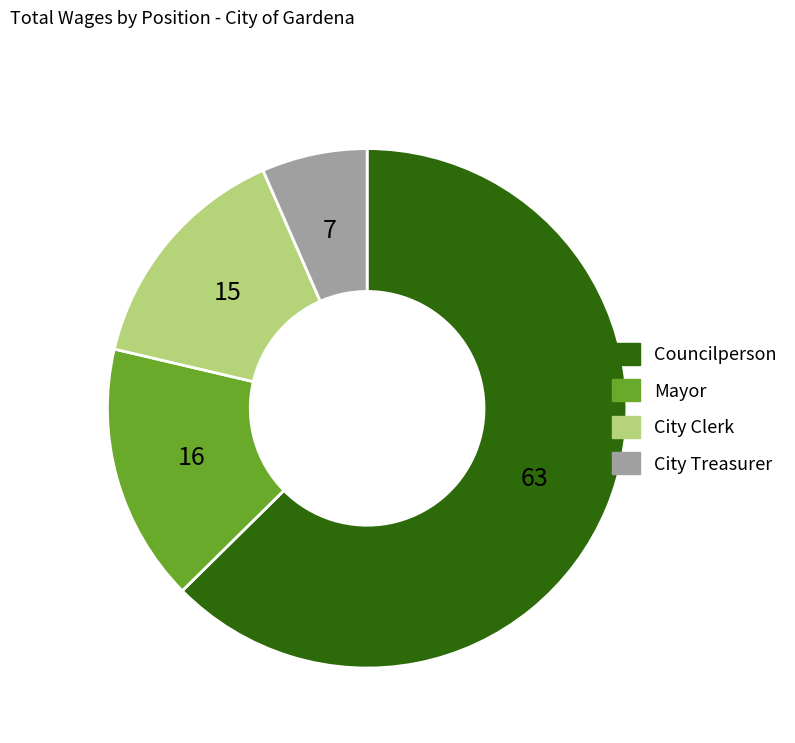

Rank the categories by value from lowest to highest.

City Treasurer, City Clerk, Mayor, Councilperson